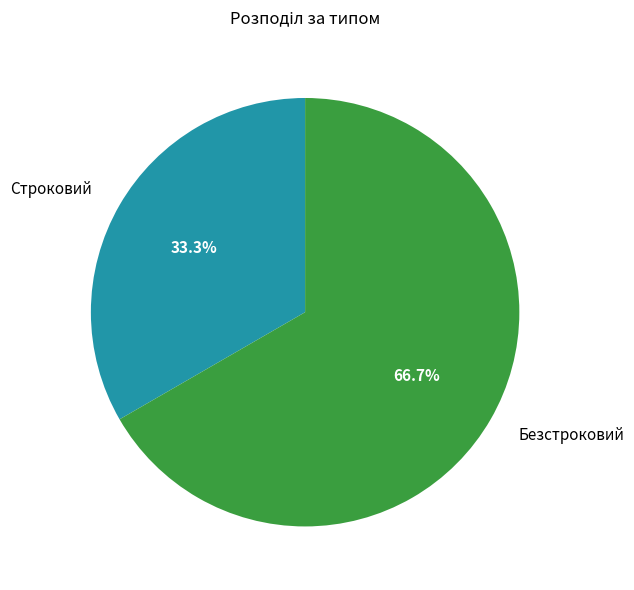

To the nearest percent, what is the combined percentage of Строковий and Безстроковий?

100%